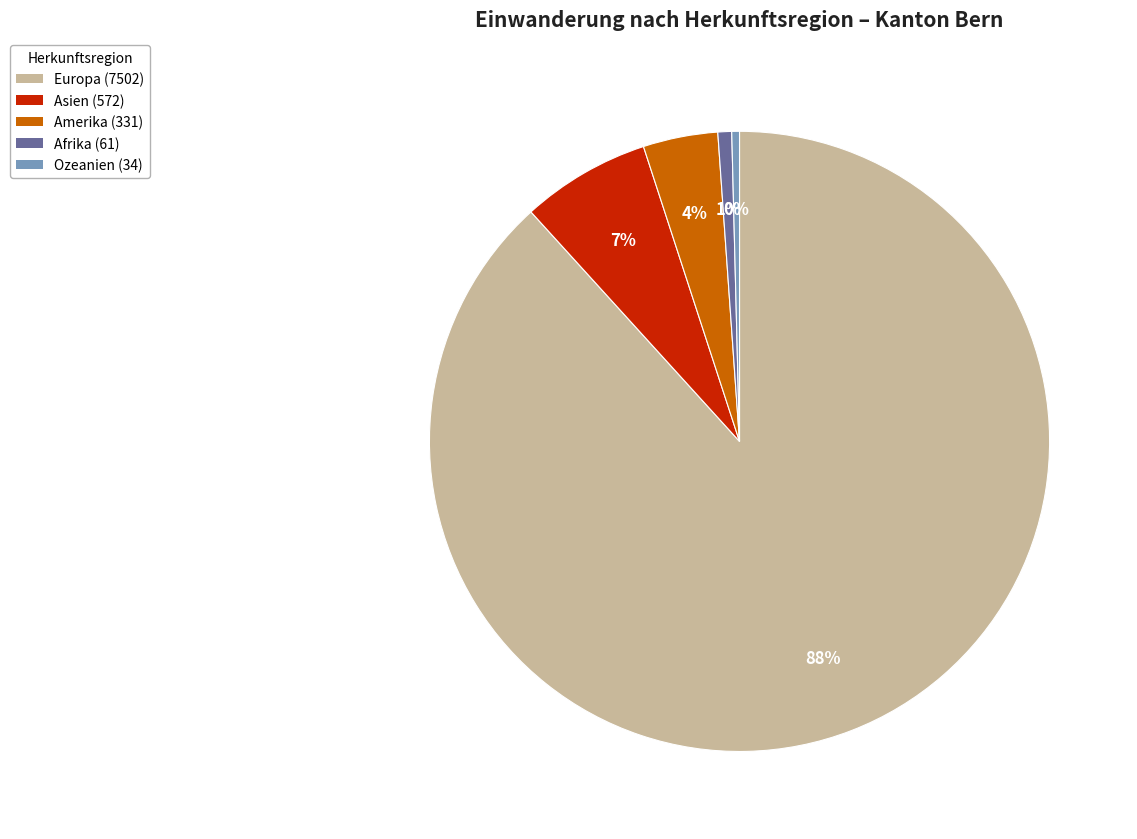

Which has a higher value, Afrika (61) or Europa (7502)?

Europa (7502)